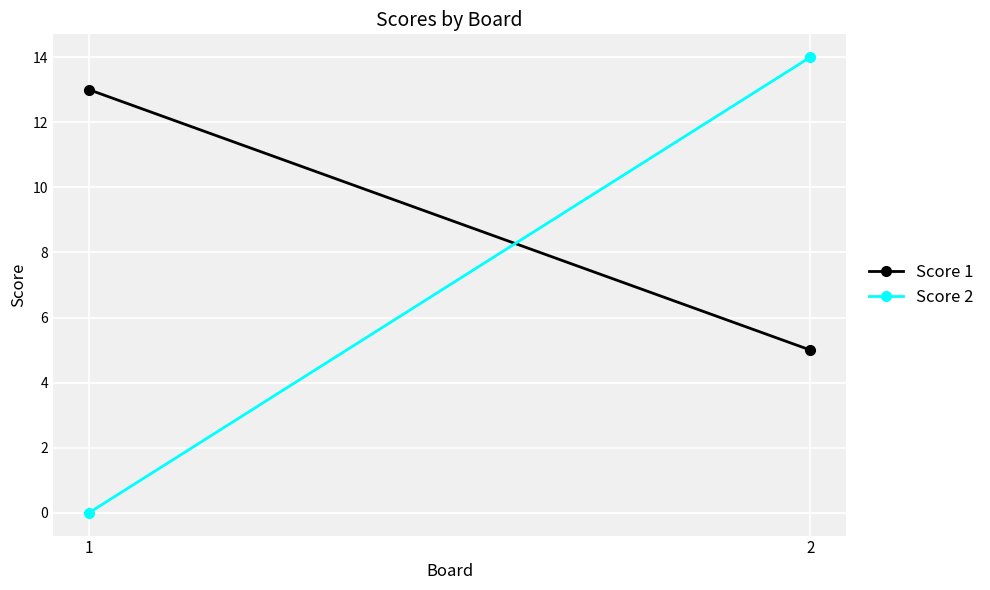

Count the Score 1 values in the range 5 to 13.

2